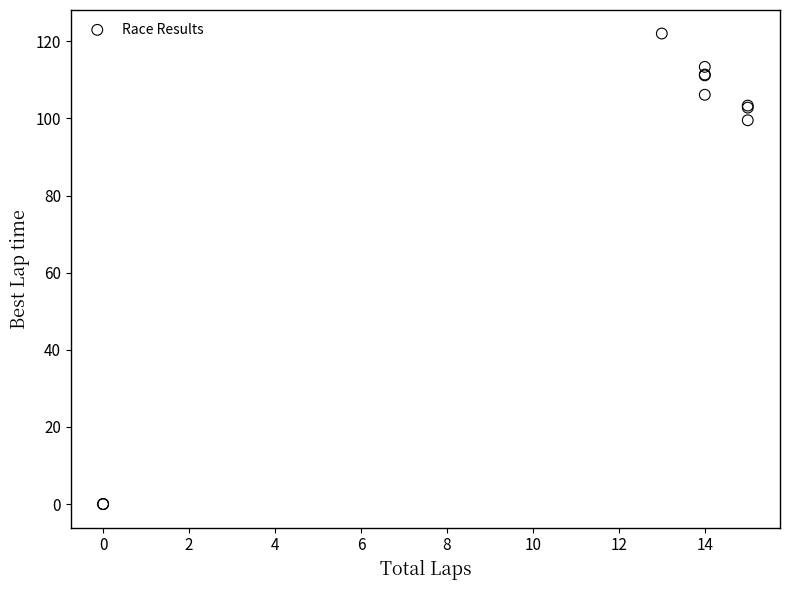

What Y value in the scatter plot is closest to 61?

99.5